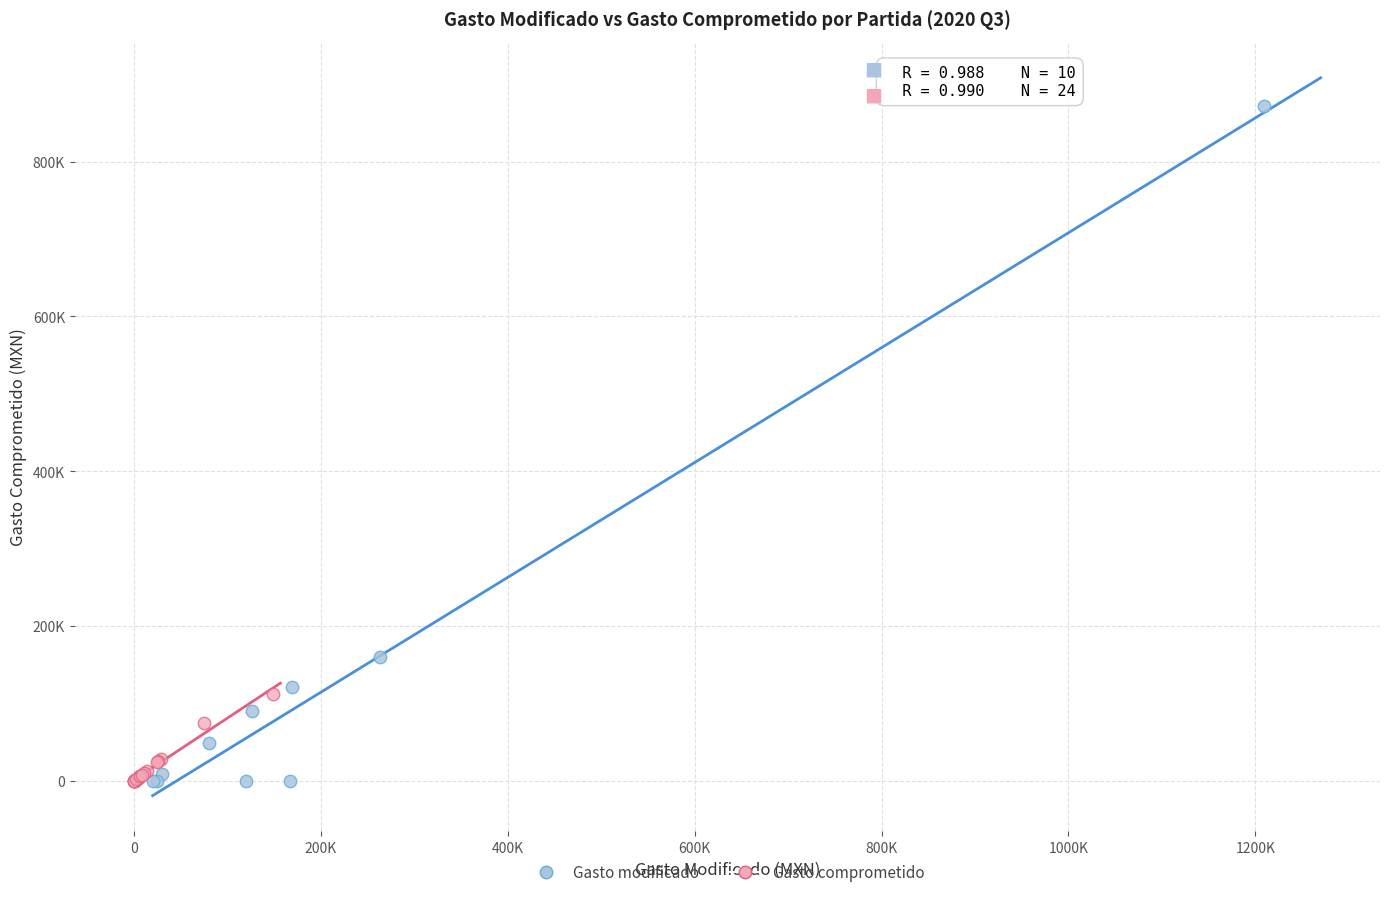

Which series has the widest spread of Y values?

Gasto modificado